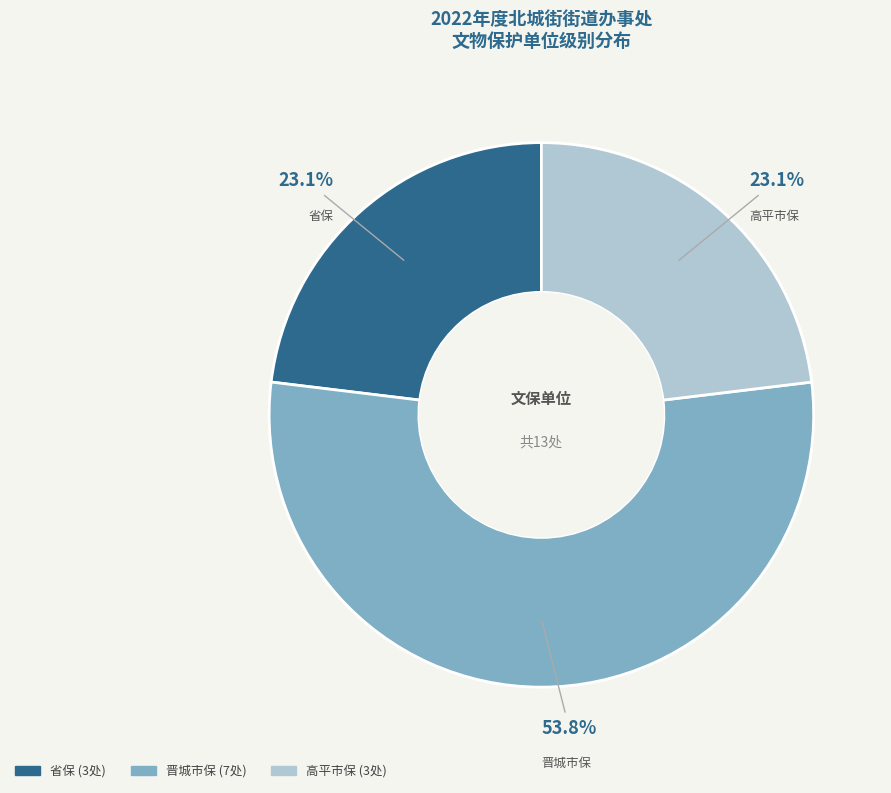

Between 晋城市保 and 高平市保, which is larger?

晋城市保